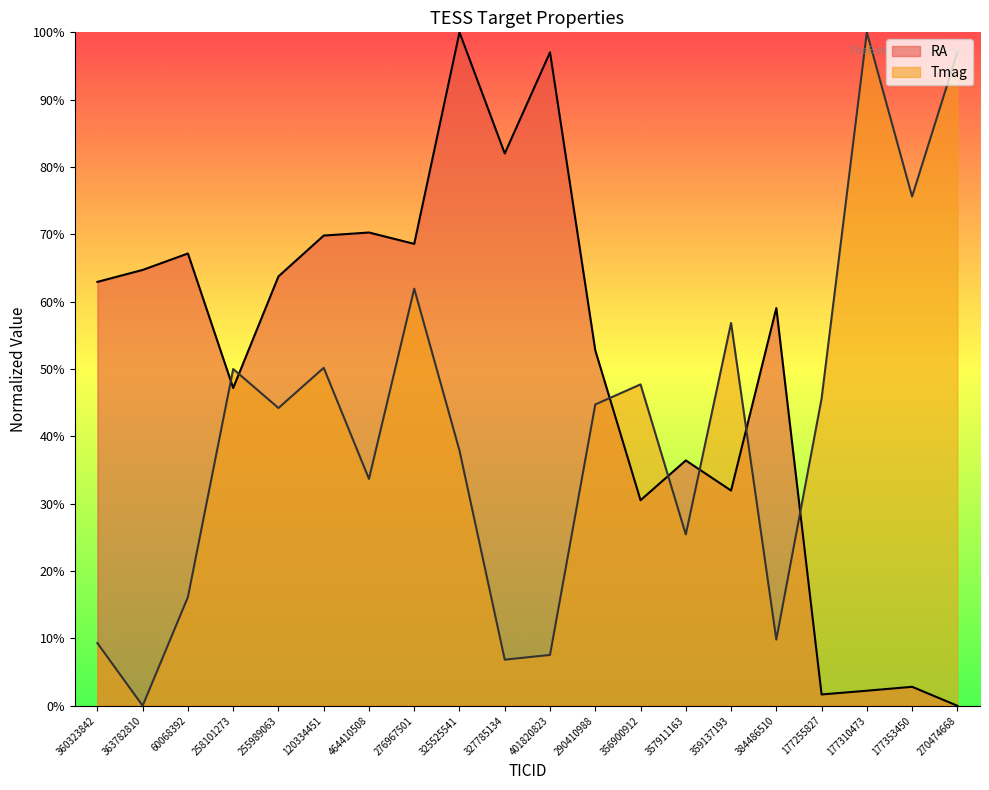

How many times do RA and Tmag cross each other?

7